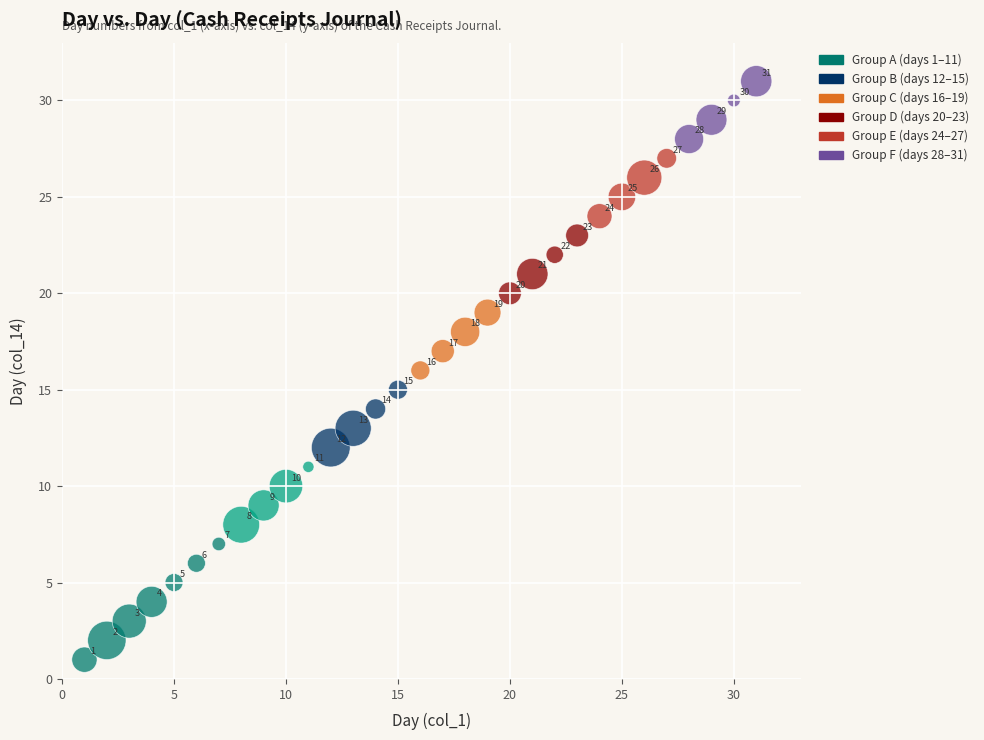

What Y value in the scatter plot is closest to 16?

16